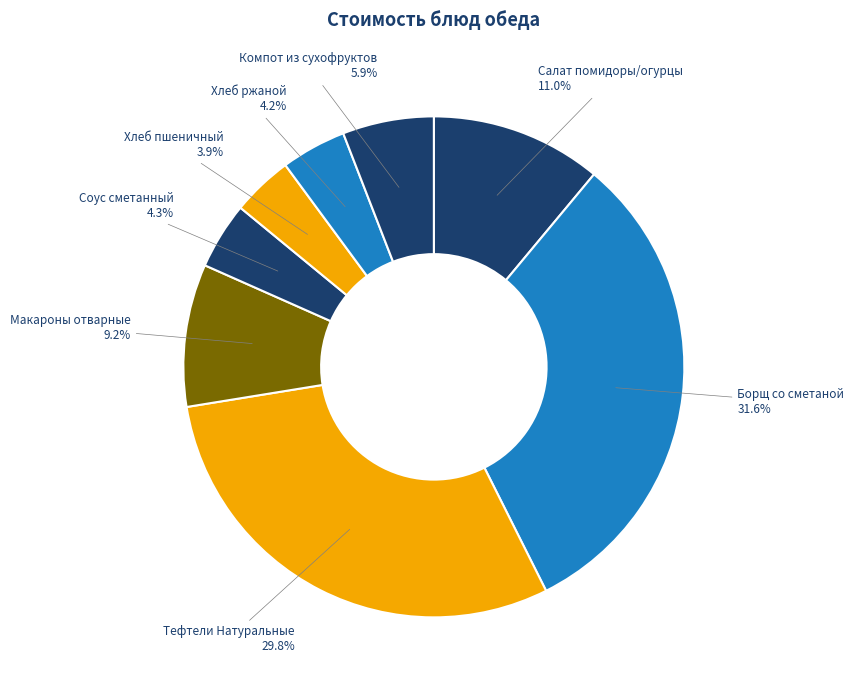

Combined, do Макароны отварные and Хлеб пшеничный account for over 50%?

No